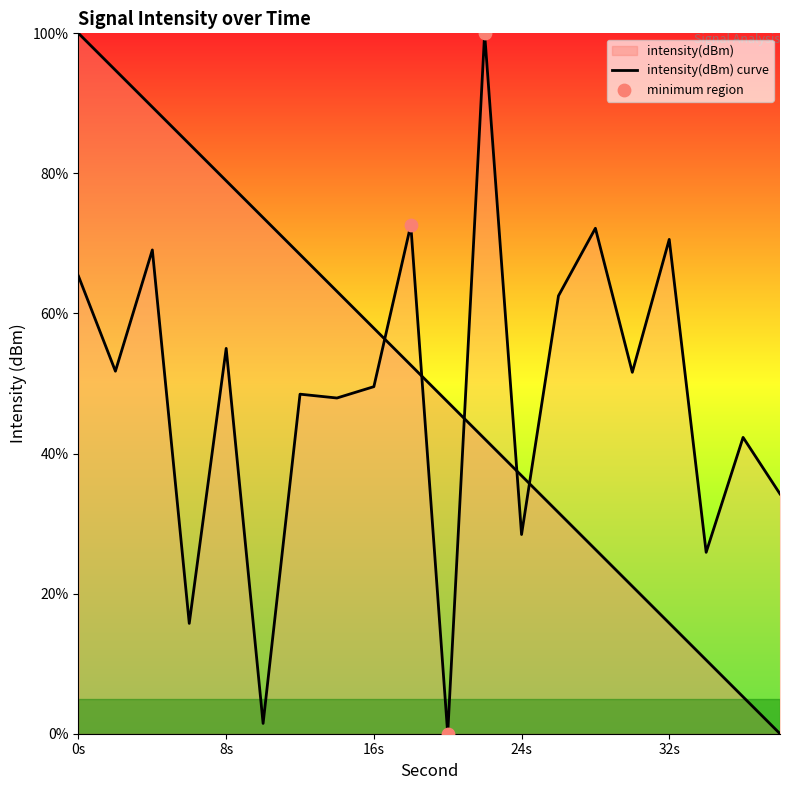

Which has a higher value, 32 or 38?

32